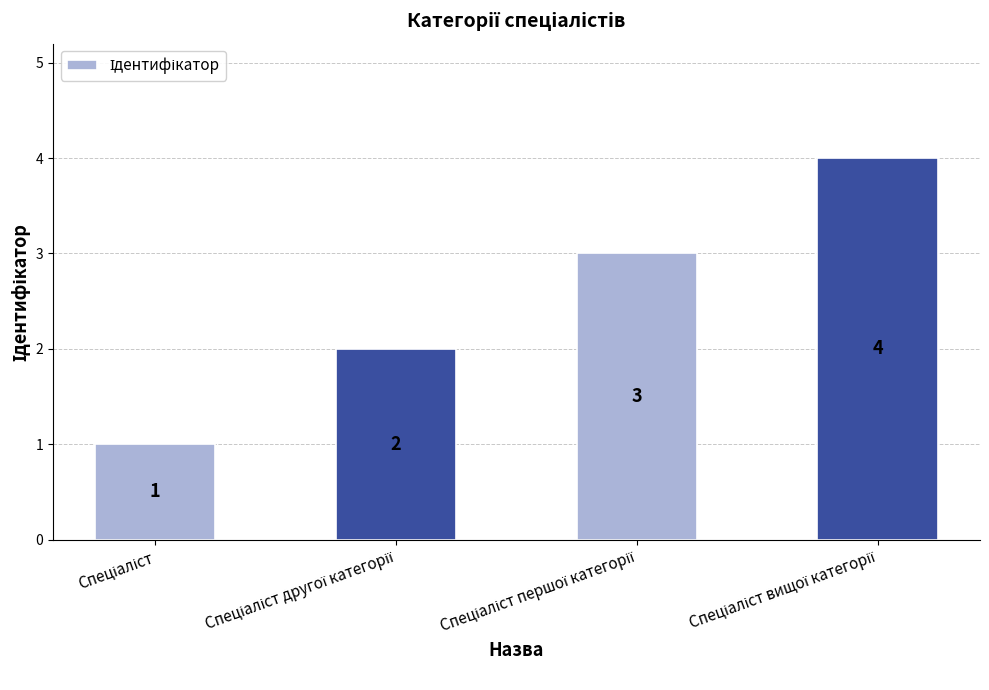

What is the value of the 1st bar from the left?

1